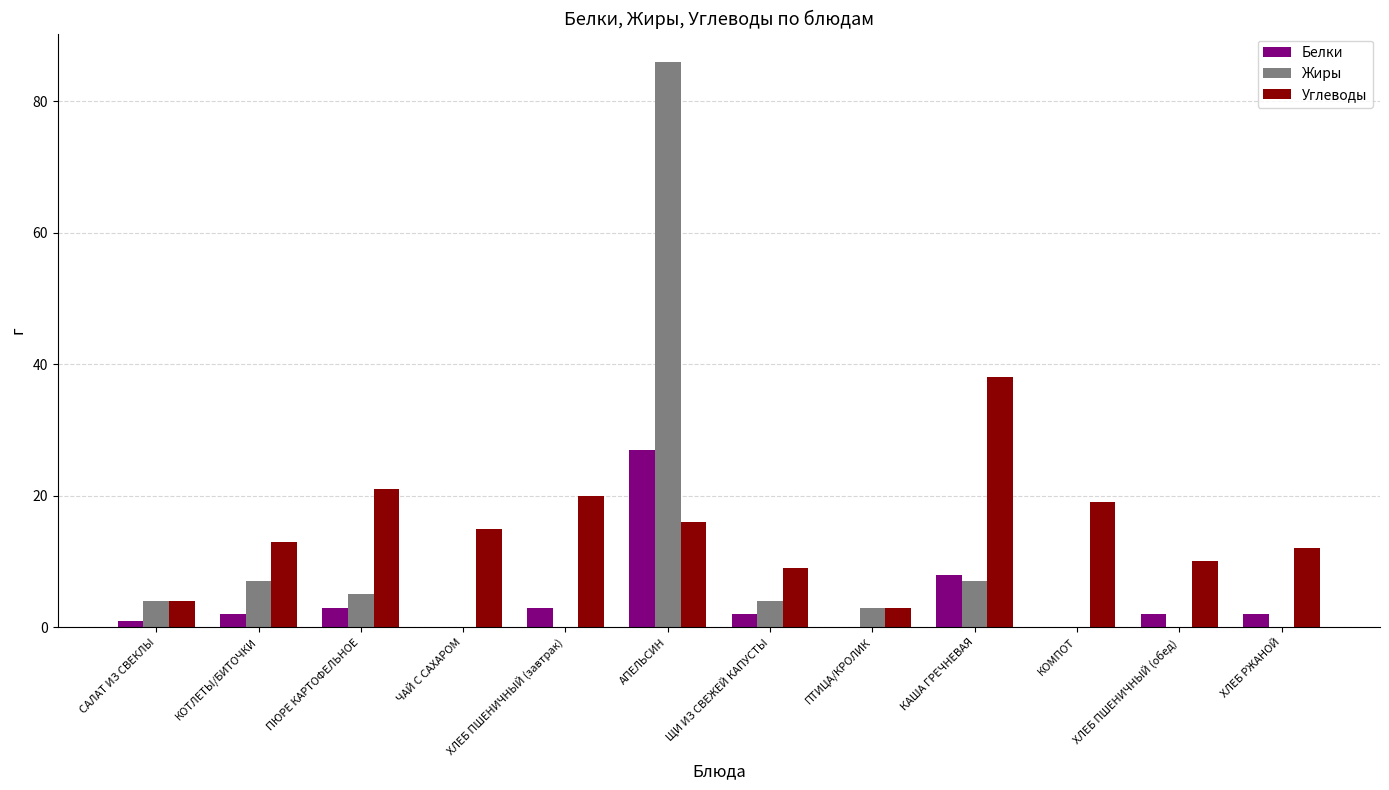

Count the number of data series in this chart.

3